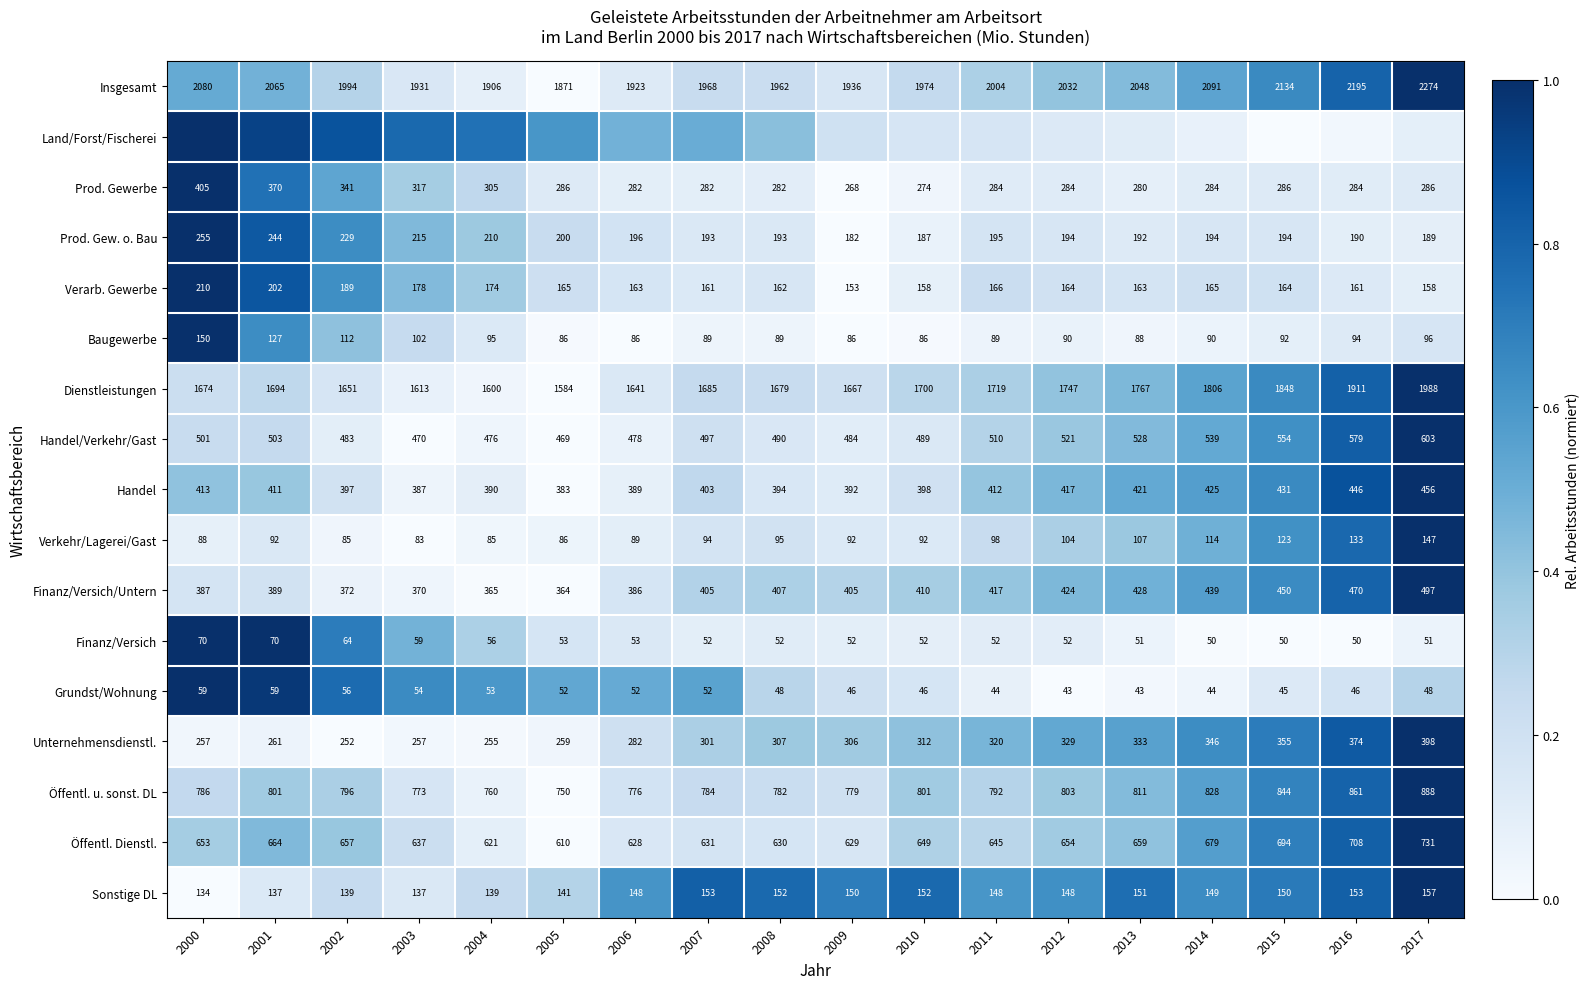

Is the value of Handel at 2011 greater than the value of Finanz/Versich at 2011?

Yes